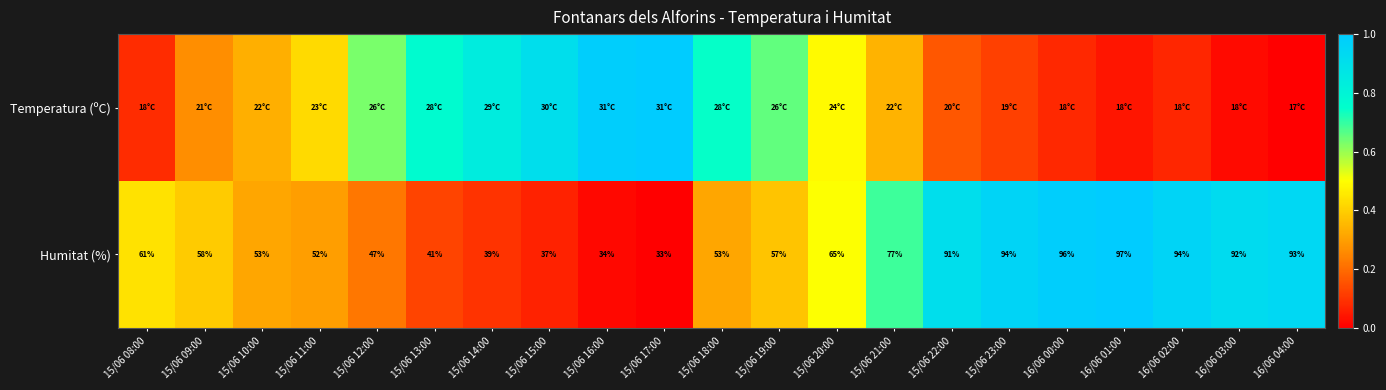

Which series has the largest total across all categories?

Humitat (%)